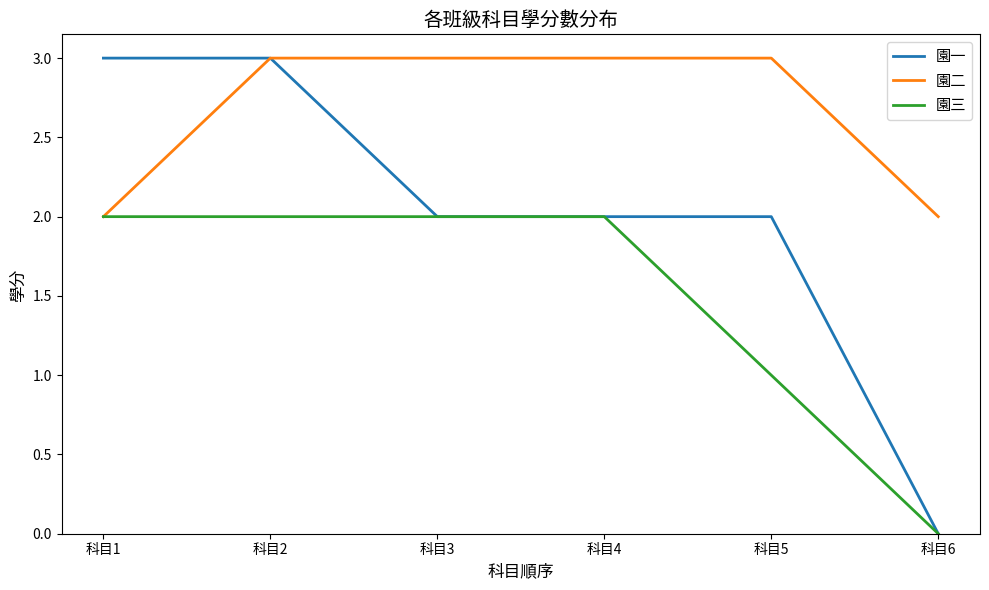

How many lines are shown in the chart?

3